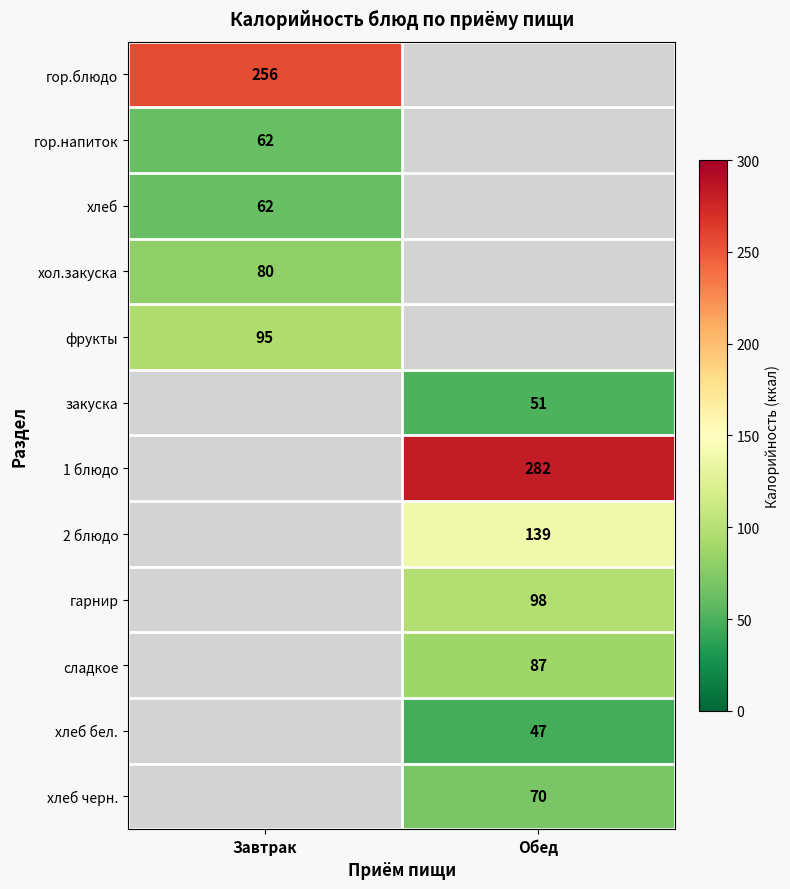

The 2 блюдо series shows 42 at Обед. True or false?

False